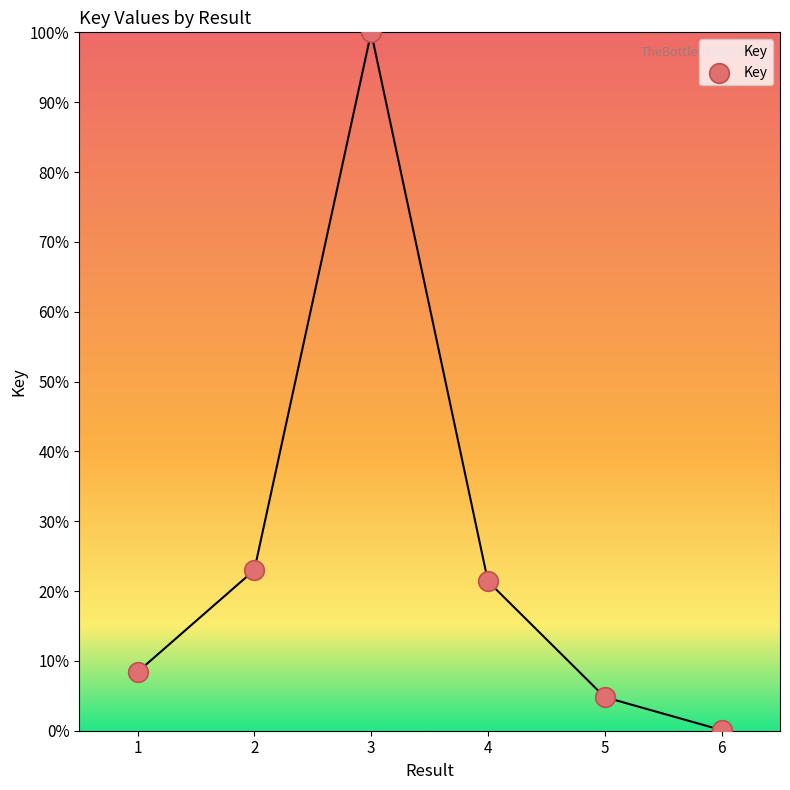

What is the change in value from 2 to 3?

+77.0